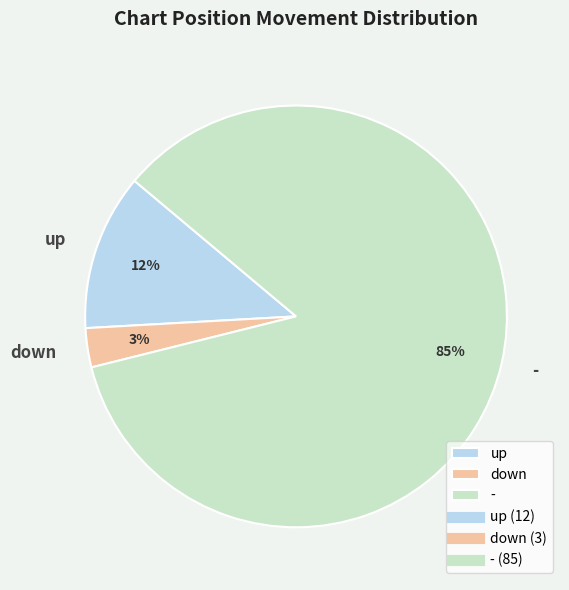

To the nearest percent, what percentage of the pie is up?

12%